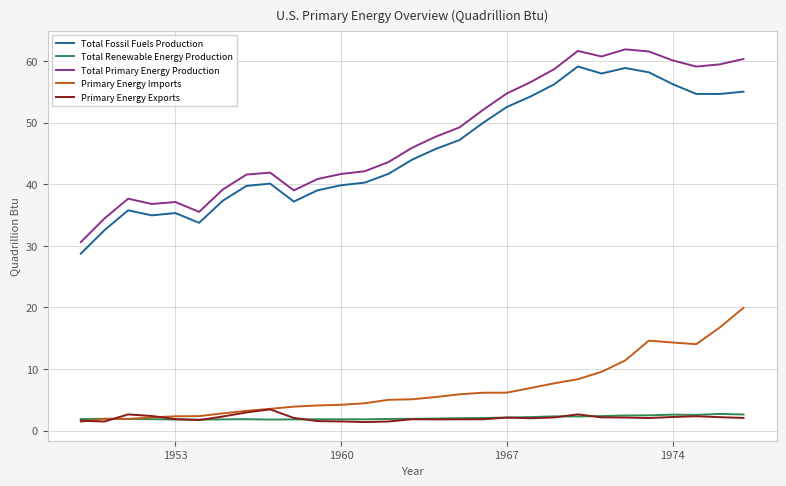

What is the greatest value displayed?

61.9